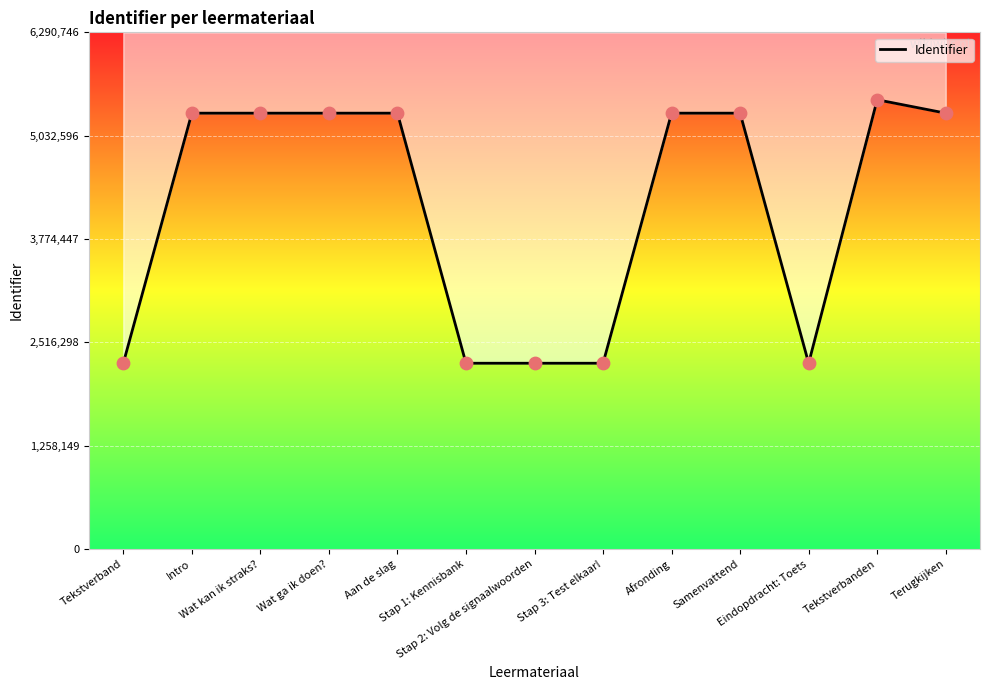

What is the ratio of the value at Samenvattend to the value at Stap 2: Volg de signaalwoorden?

2.3